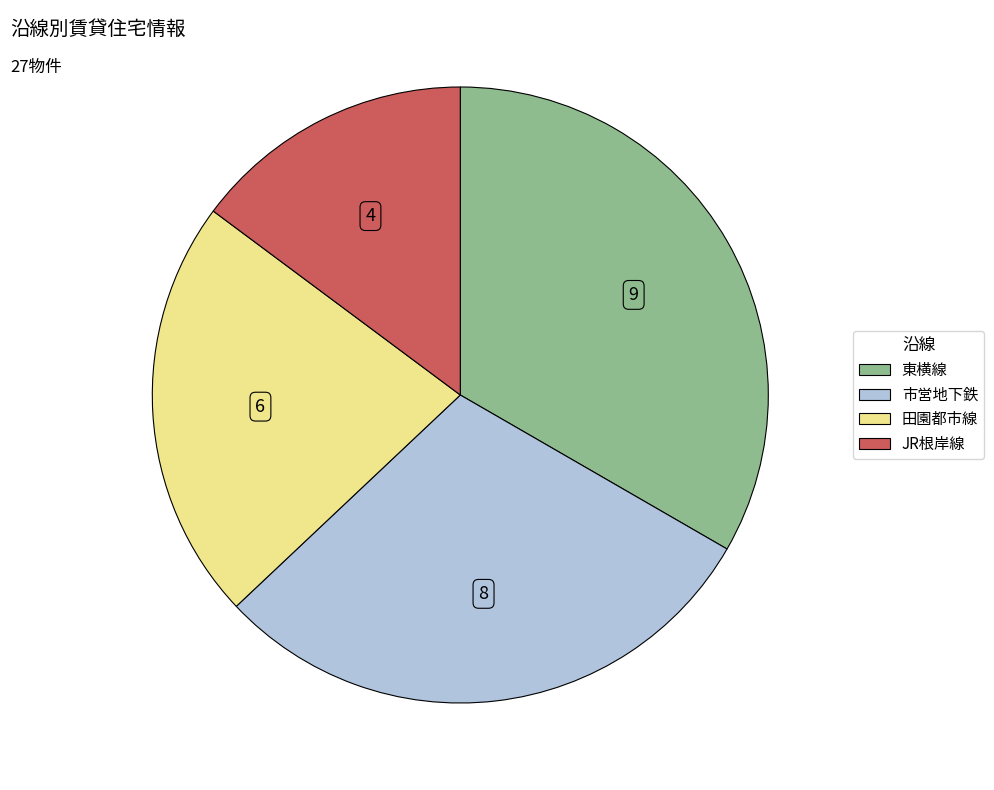

Is there a majority slice in this chart?

No